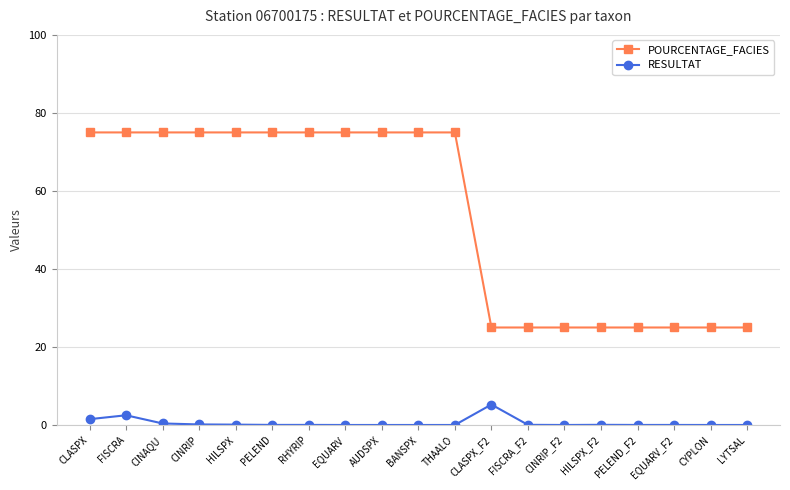

Is this an area chart (filled region under the line)?

No